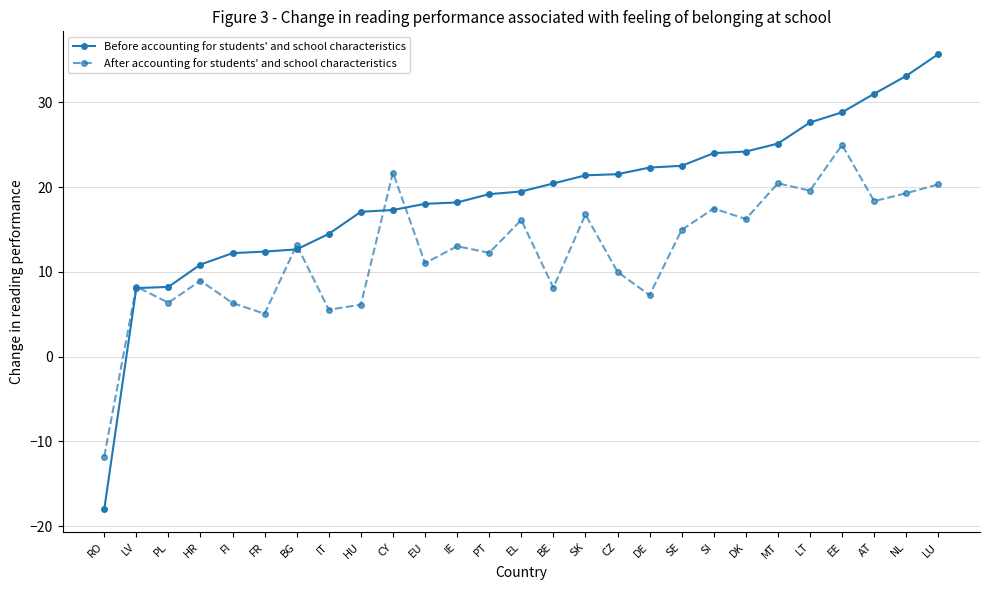

Rank the series by their maximum value, from lowest to highest.

After accounting for students' and school characteristics, Before accounting for students' and school characteristics